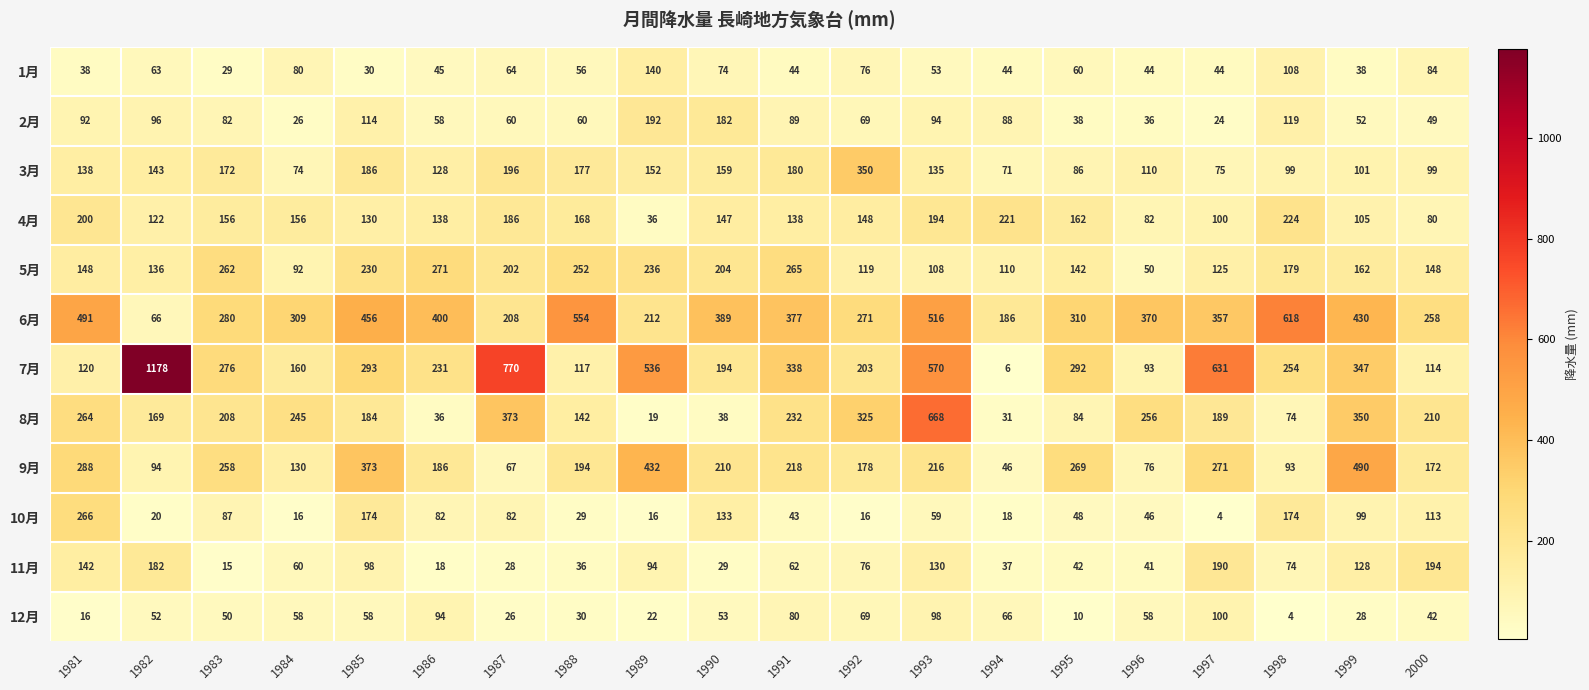

Which series has the largest total across all categories?

6月